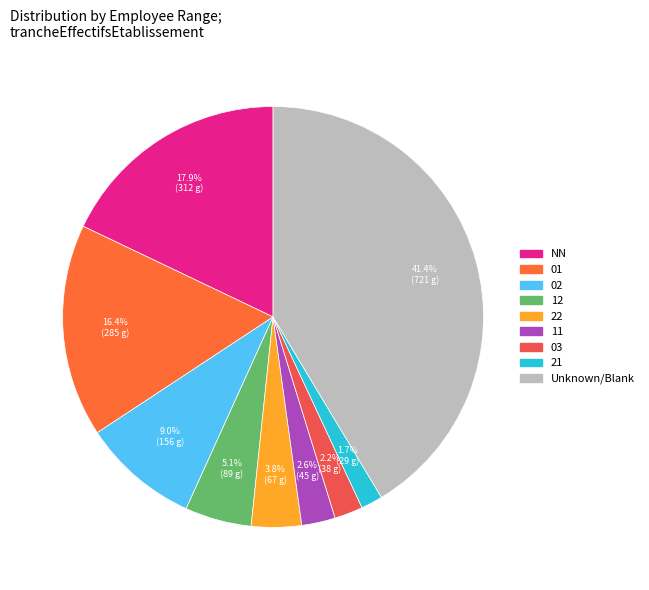

What percentage is the 11 slice, to the nearest percent?

3%